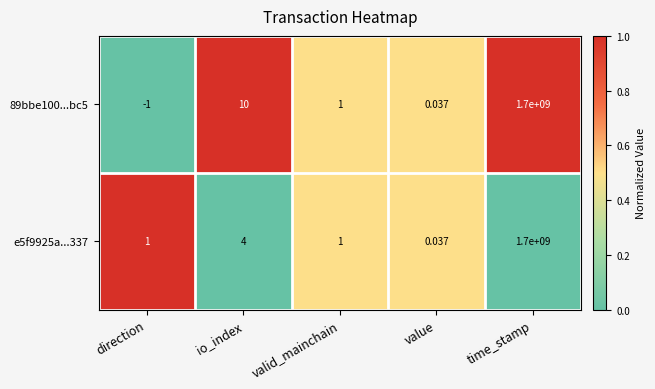

Where is 89bbe100...bc5 nearest to the value 849999999?

io_index